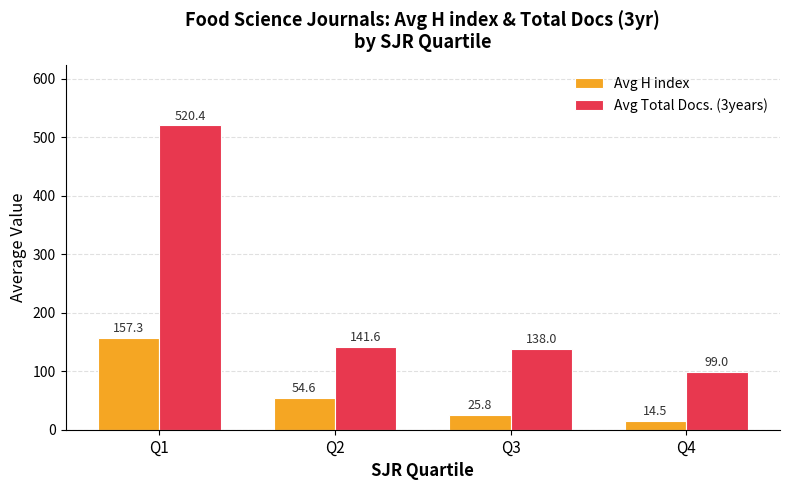

At which label does Avg Total Docs. (3years) reach its peak?

Q1